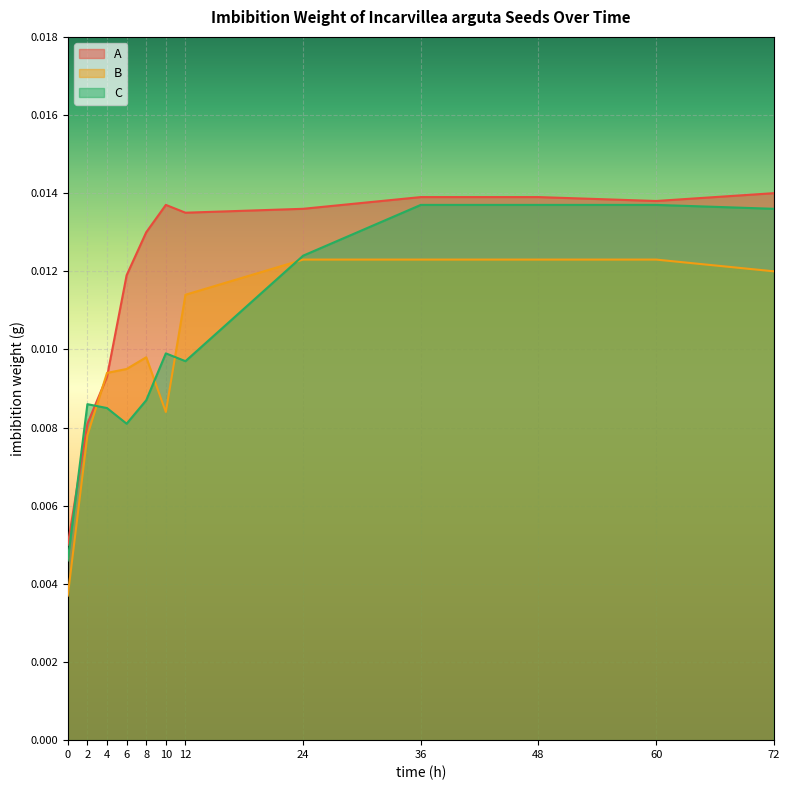

Between 60 and 0, which is larger?

60